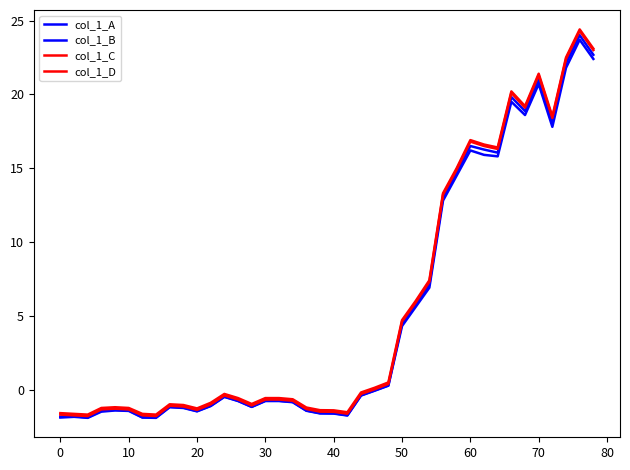

What is the maximum value shown in the chart?

24.4